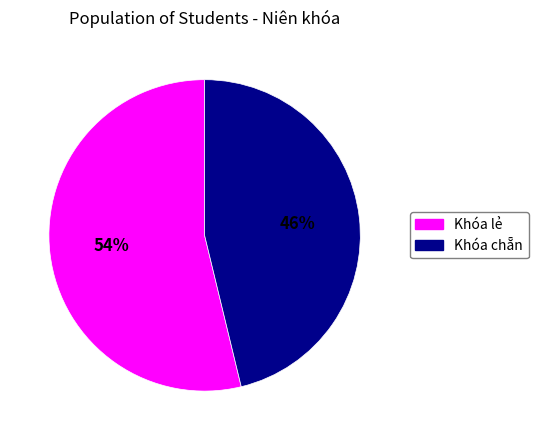

To the nearest percent, what is the average slice percentage?

50%